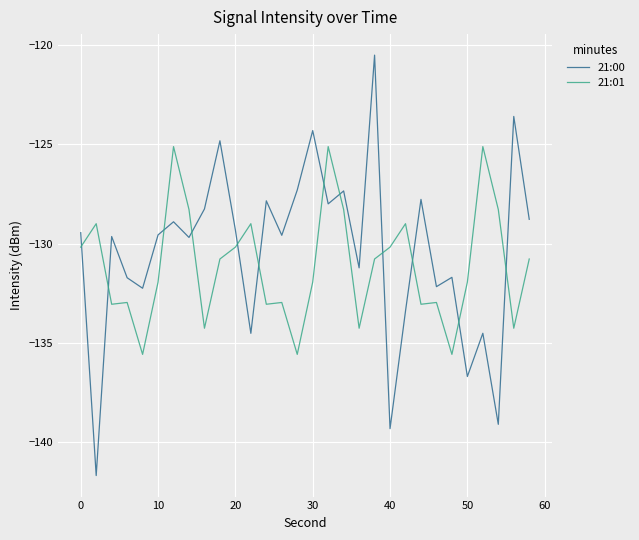

What is the greatest value displayed?

-120.5